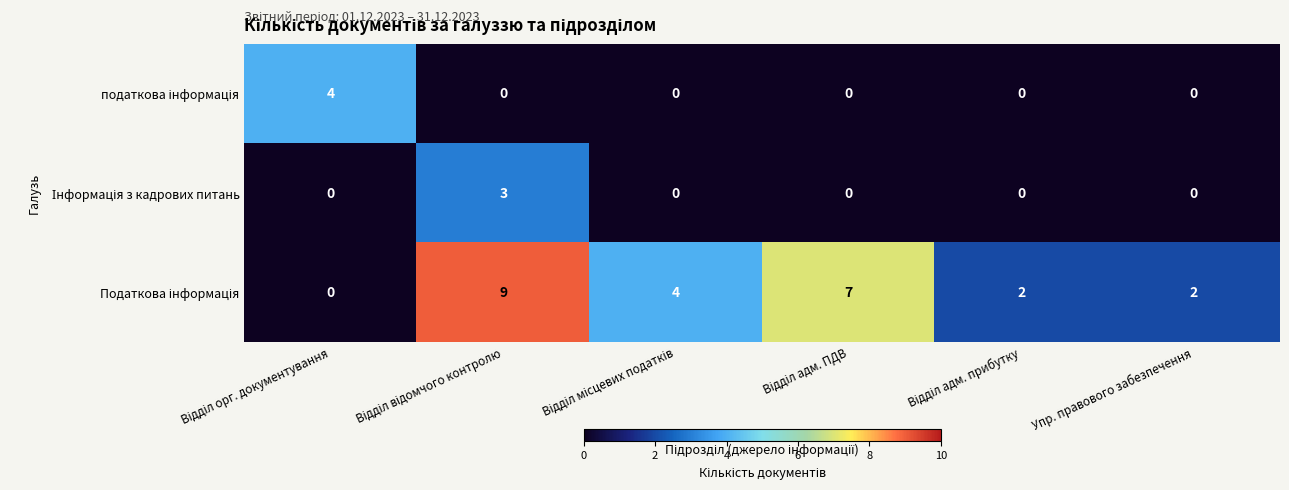

At how many categories does at least one series exceed 0?

6